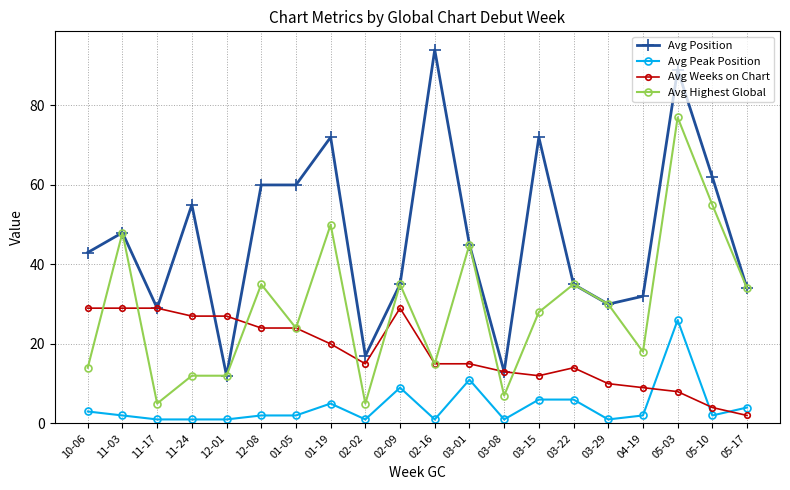

True or false: Avg Peak Position and Avg Weeks on Chart cross at least once.

True